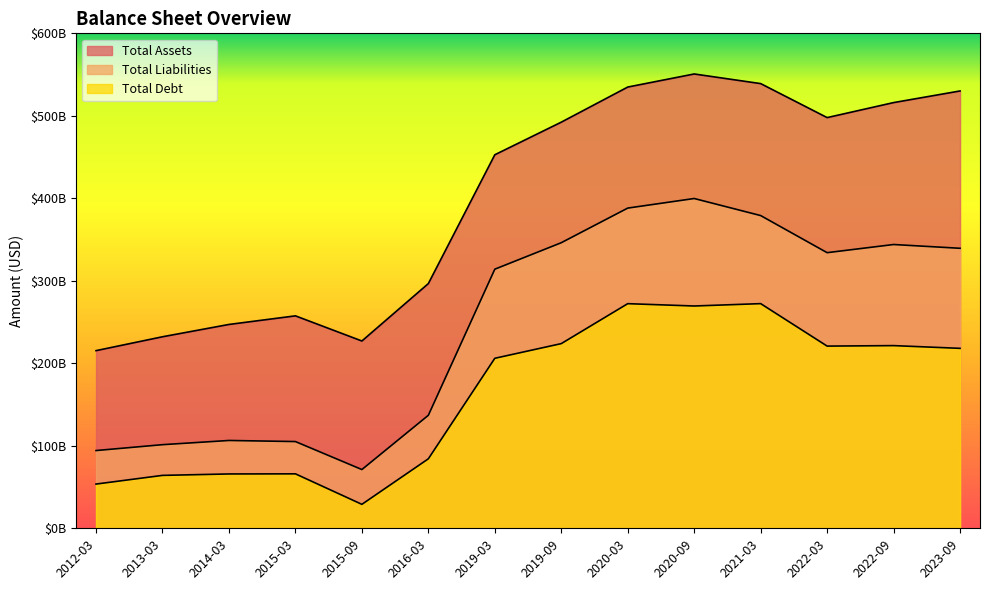

Which category has the highest value in the Total Liabilities series?

2020-09